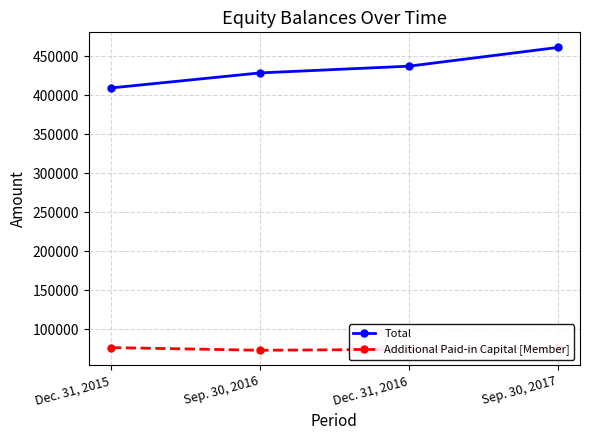

Where does the Additional Paid-in Capital [Member] series first go above 75951?

Dec. 31, 2015